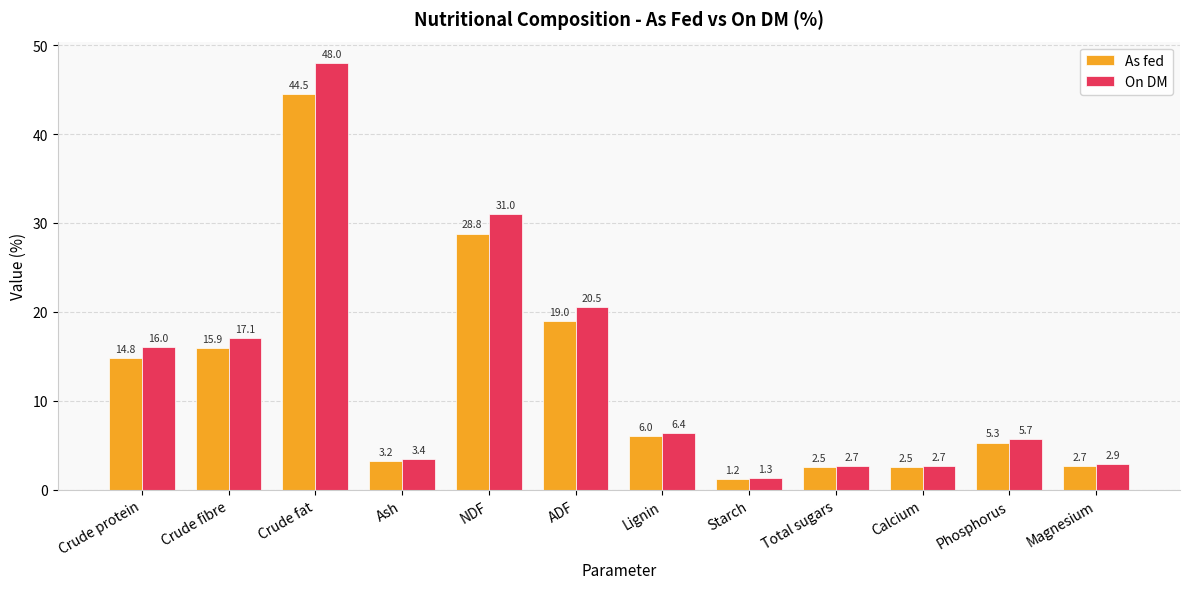

What is the sum of all As fed values?

146.4